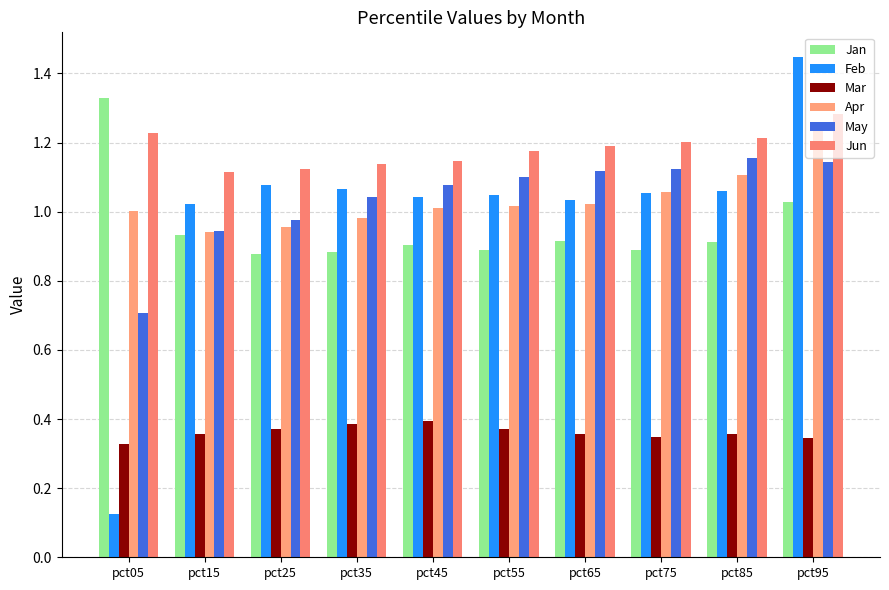

What is the sum of the Jun values at pct45 and pct95?

2.4